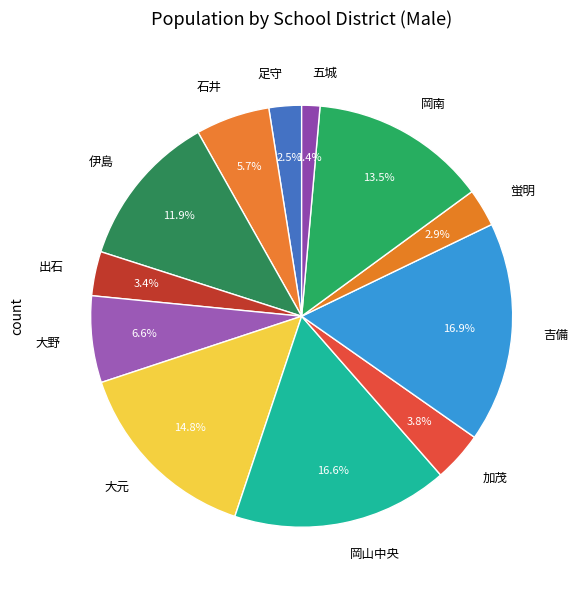

What is the ratio of the value at 石井 to the value at 蛍明?

2.0